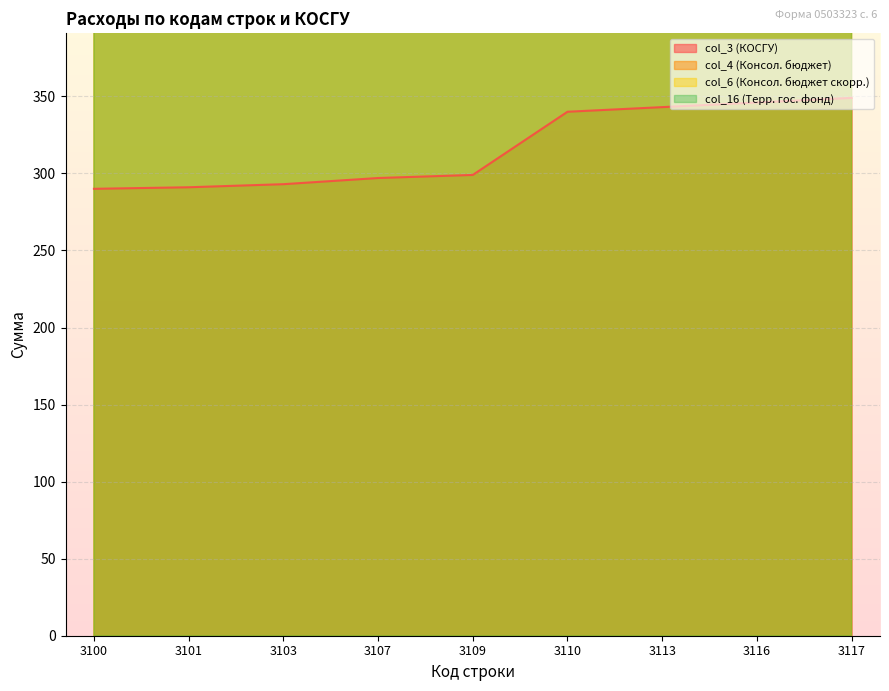

True or false: col_16 (Терр. гос. фонд) has more than 0 points higher than both neighbors.

True